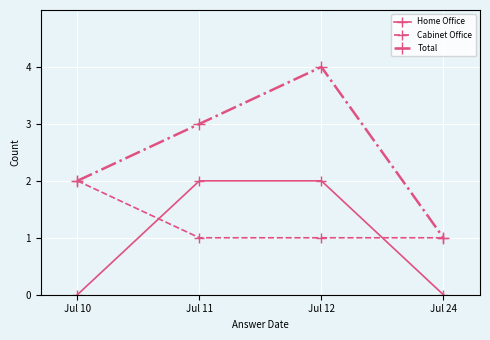

Reading right to left, extract all data points from this chart.

Home Office: Jul 24=0	Jul 12=2	Jul 11=2	Jul 10=0
Cabinet Office: Jul 24=1	Jul 12=1	Jul 11=1	Jul 10=2
Total: Jul 24=1	Jul 12=4	Jul 11=3	Jul 10=2